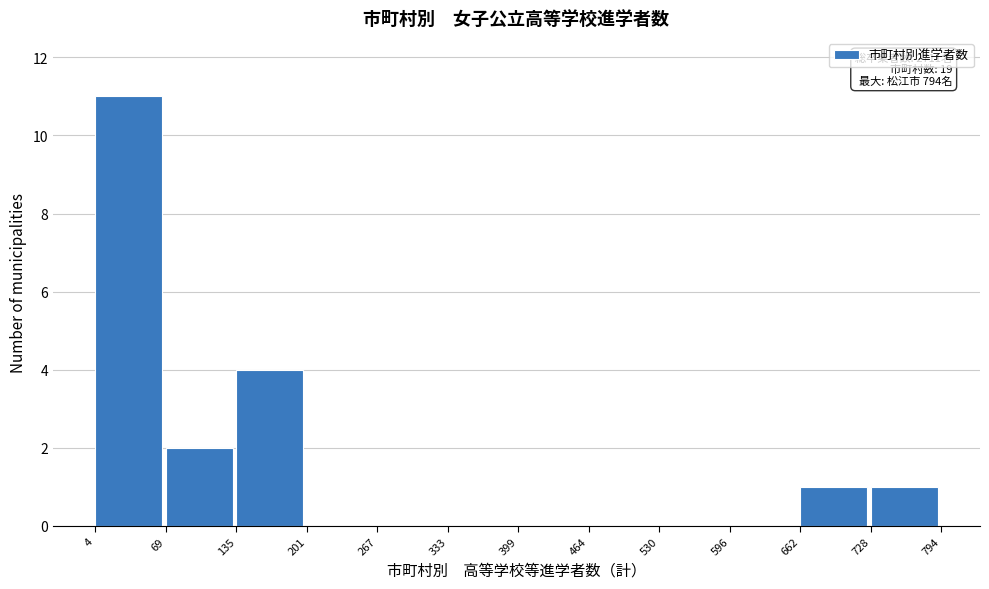

Over which range of the x-axis is the bar tallest?

4 to 69